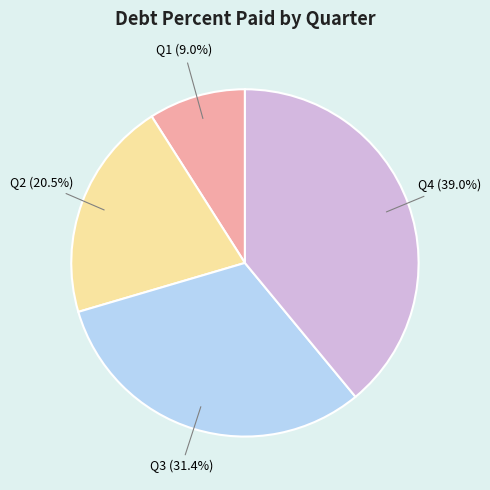

Is there a majority slice in this chart?

No